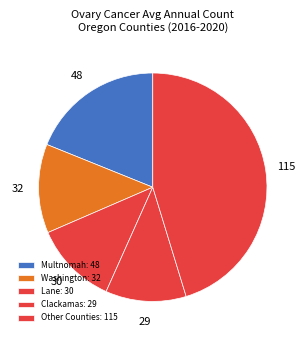

How many segments does this pie chart have?

5